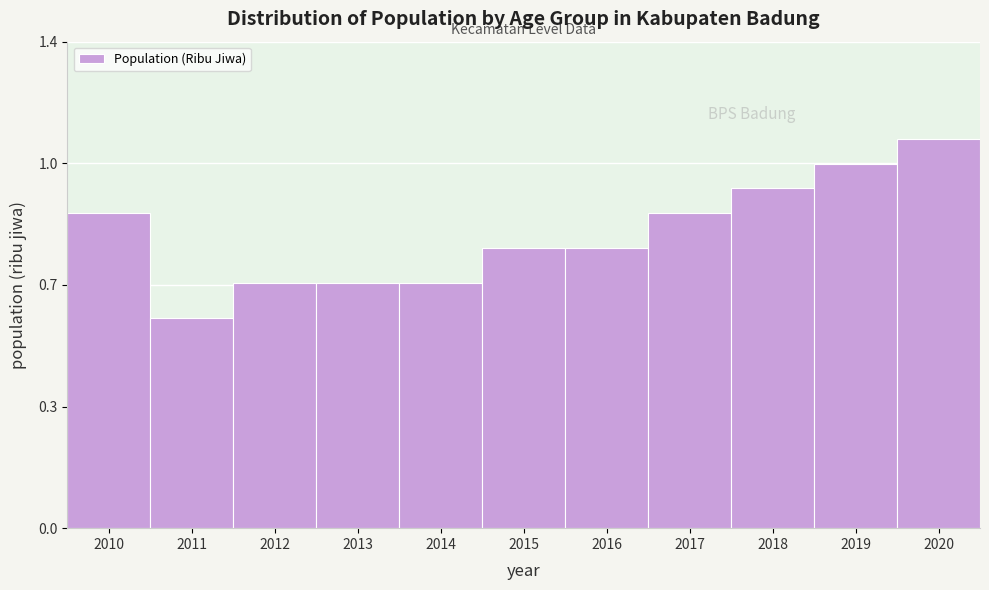

Does the chart contain any negative values?

No